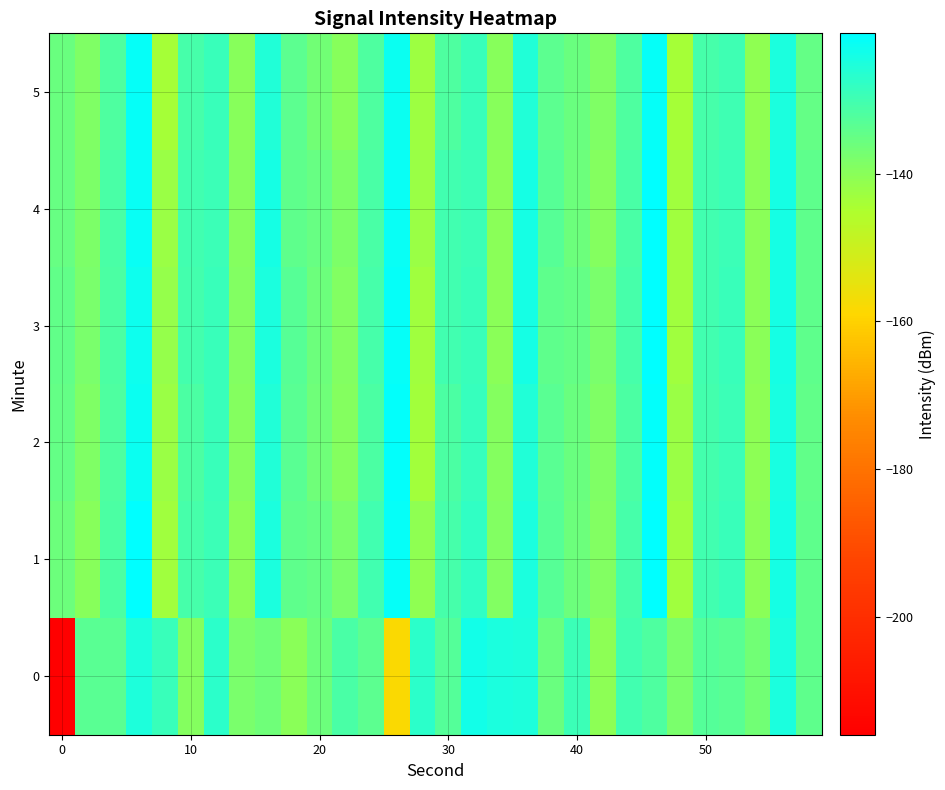

What is the smallest value displayed?

-216.3